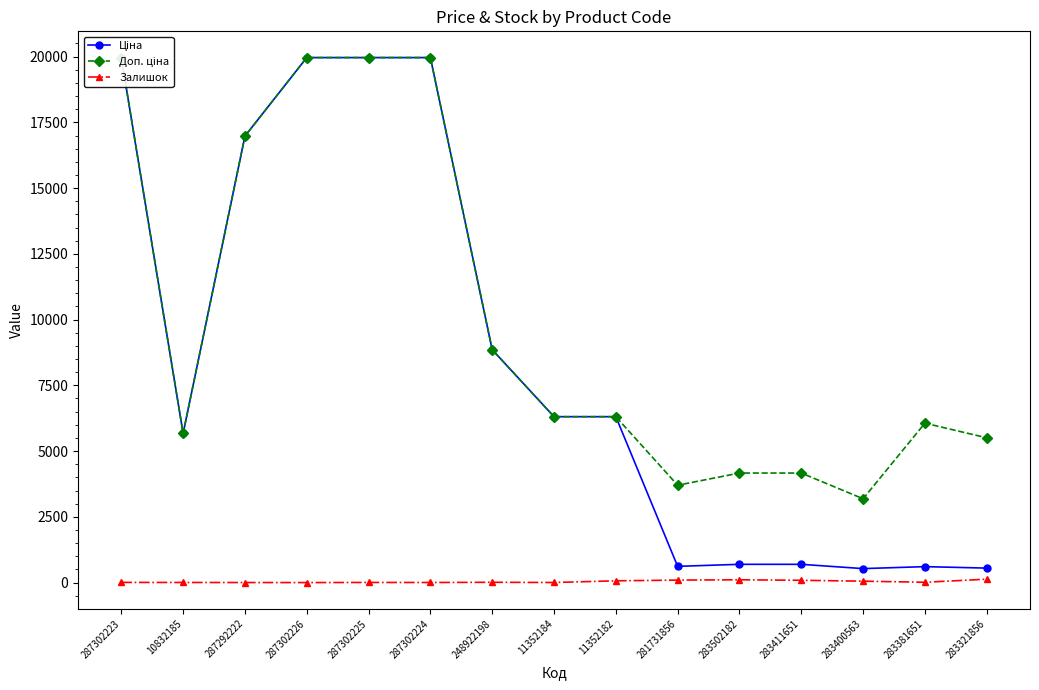

What is the difference between the Залишок values at 11352182 and 283502182?

39